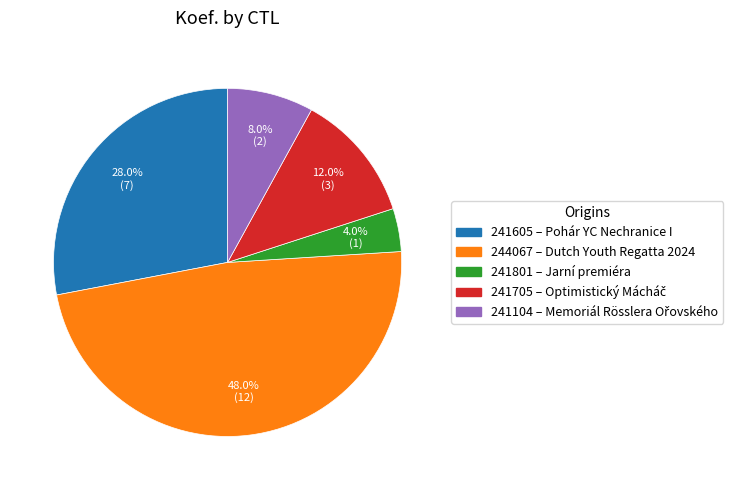

Is it true that 241605 is 42% of the pie?

False